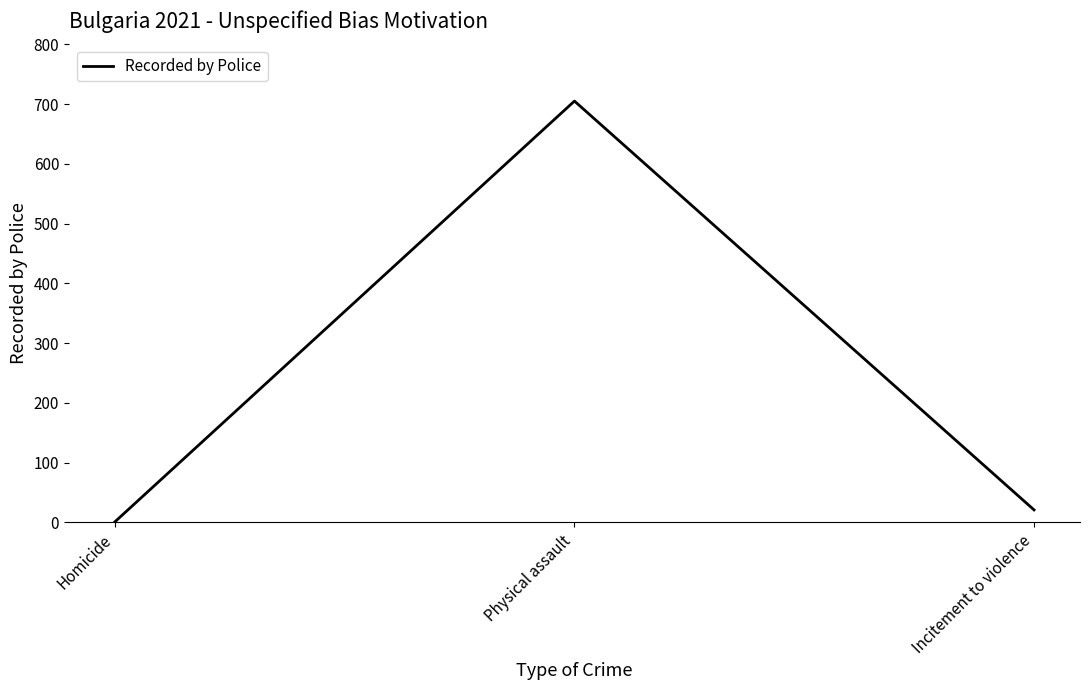

Rank the categories by value from highest to lowest.

Physical assault, Incitement to violence, Homicide